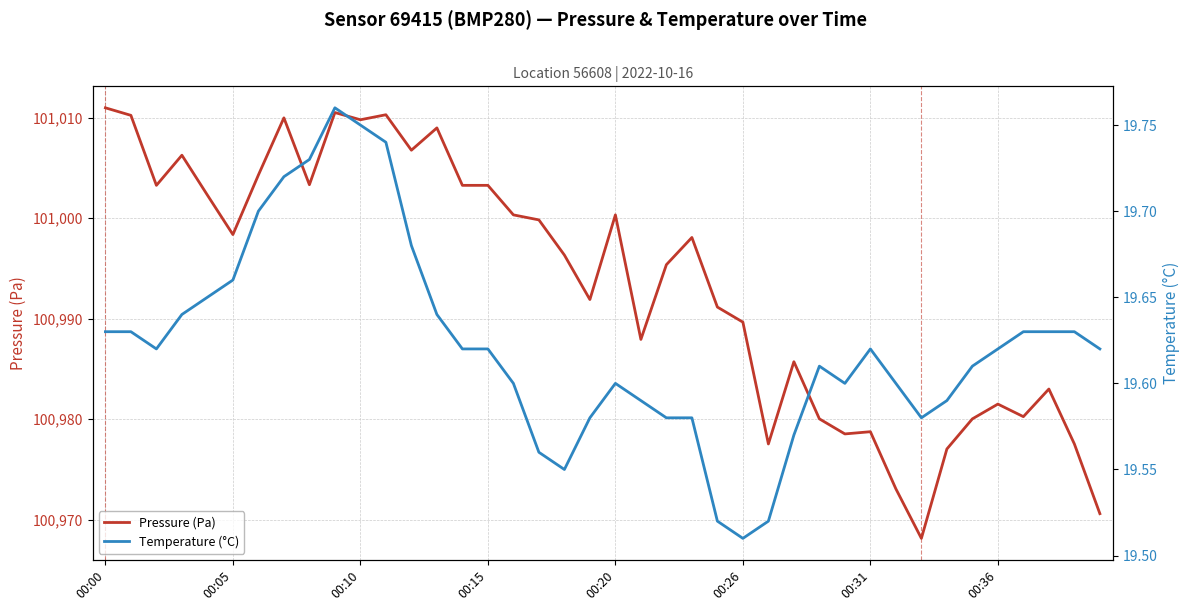

At which category is the sum across all series the highest?

00:00